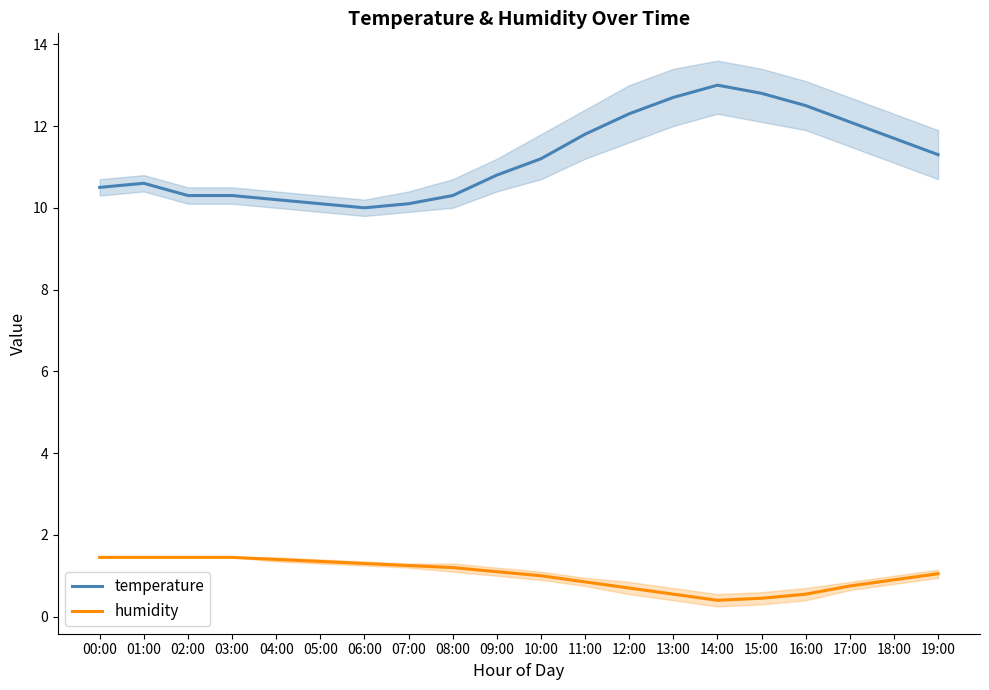

Reading left to right, list all the values displayed in this chart.

temperature: 10.5	10.6	10.3	10.3	10.2	10.1	10.0	10.1	10.3	10.8	11.2	11.8	12.3	12.7	13.0	12.8	12.5	12.1	11.7	11.3
humidity: 1.5	1.5	1.5	1.5	1.4	1.4	1.3	1.2	1.2	1.1	1.0	0.9	0.7	0.5	0.4	0.5	0.5	0.8	0.9	1.0